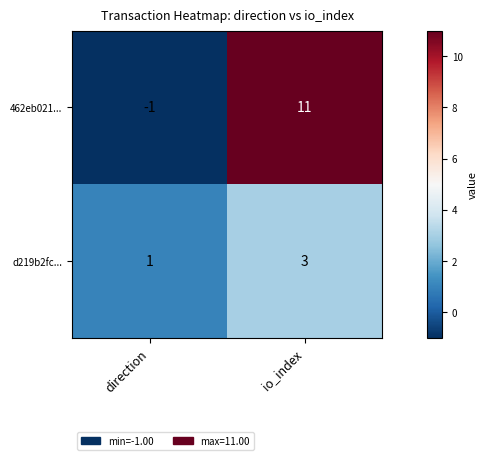

How many series are shown in this chart?

2